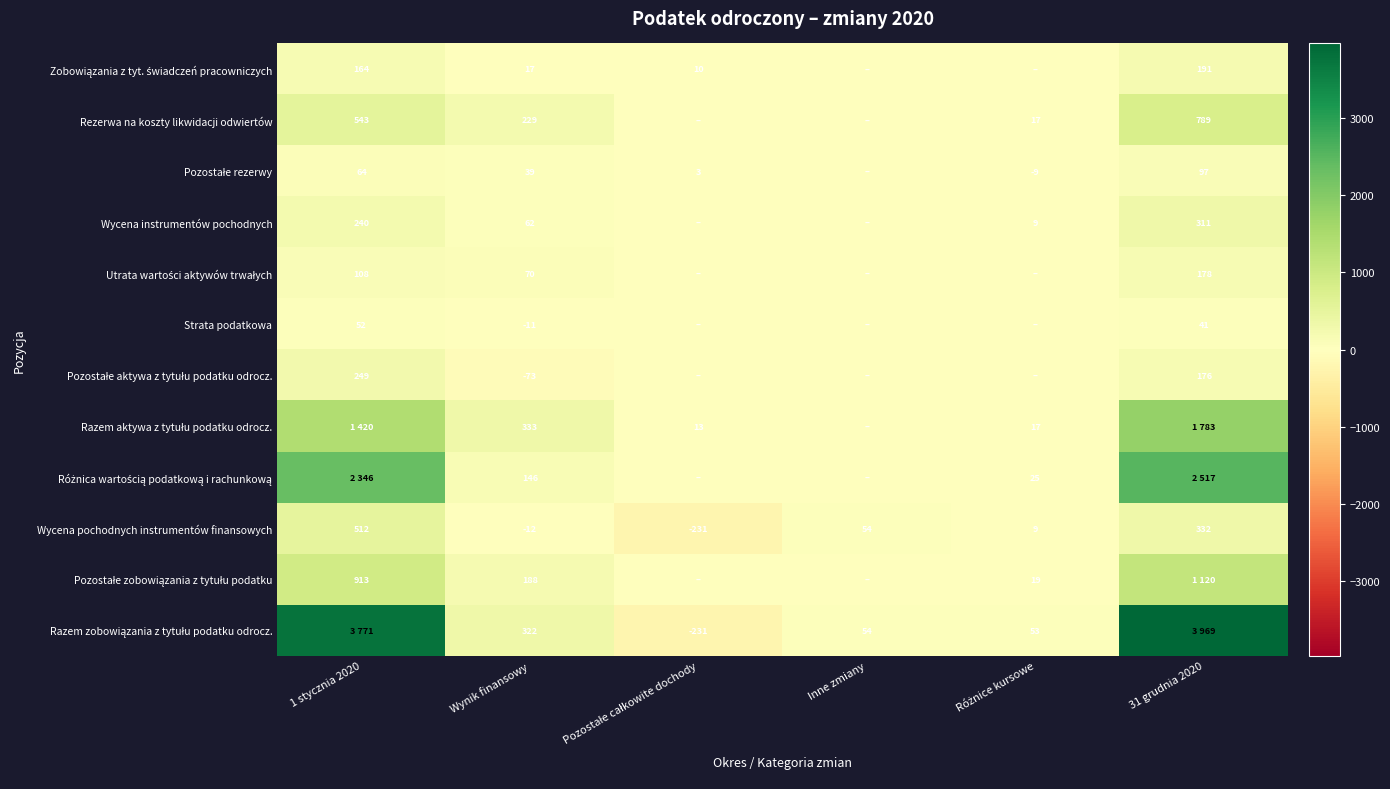

Is it true that Rezerwa na koszty likwidacji odwiertów equals 543 at 1 stycznia 2020?

True